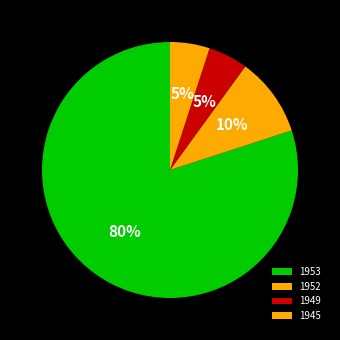

How much of the chart is everything except 1945?

95.0%